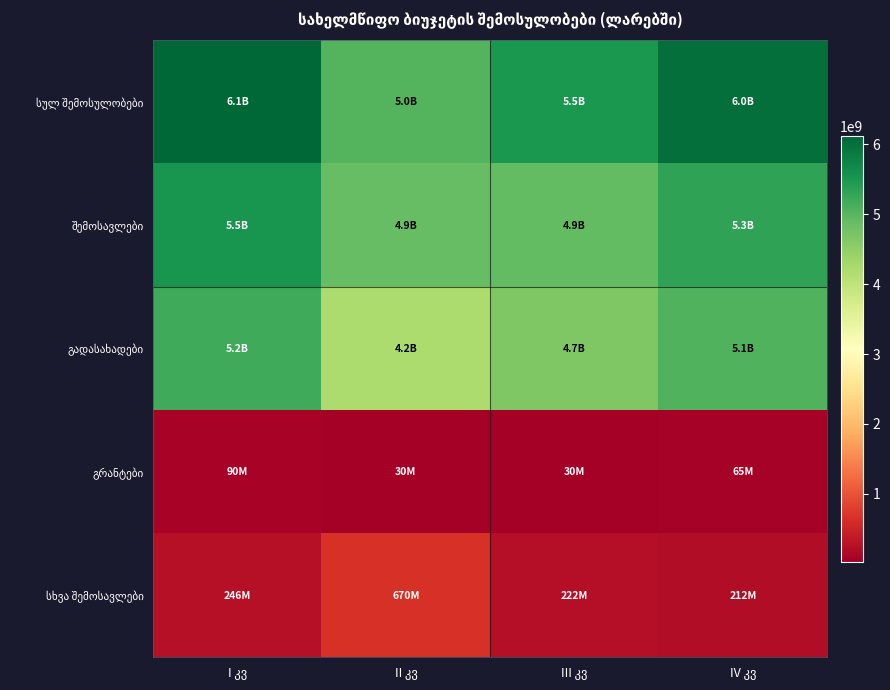

At which label does გადასახადები first exceed 5052930000?

I კვ